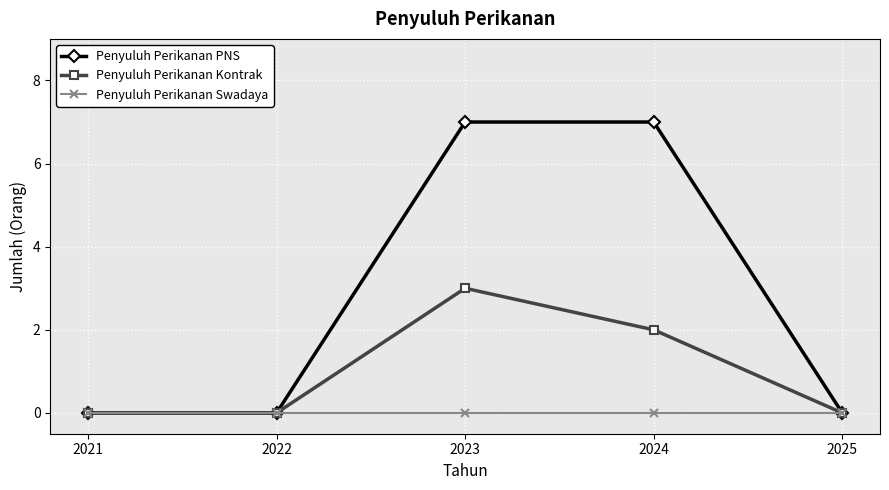

In Penyuluh Perikanan Kontrak, how many points are higher than both neighbors (excluding endpoints)?

1